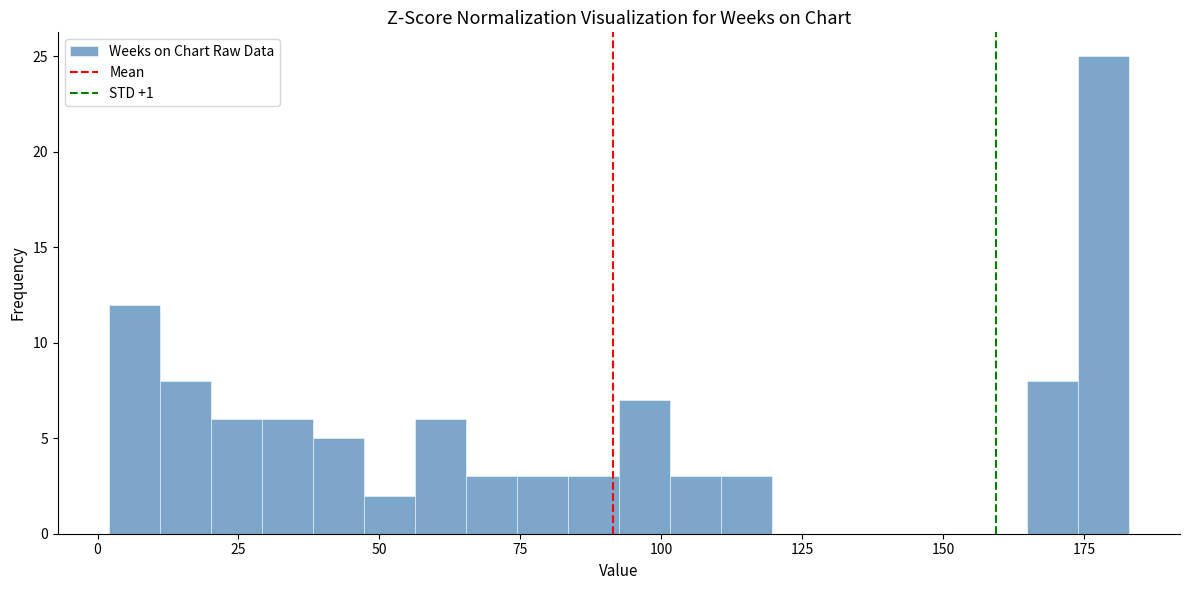

Read against the x-axis, roughly where is the centre of the tallest bar?

180